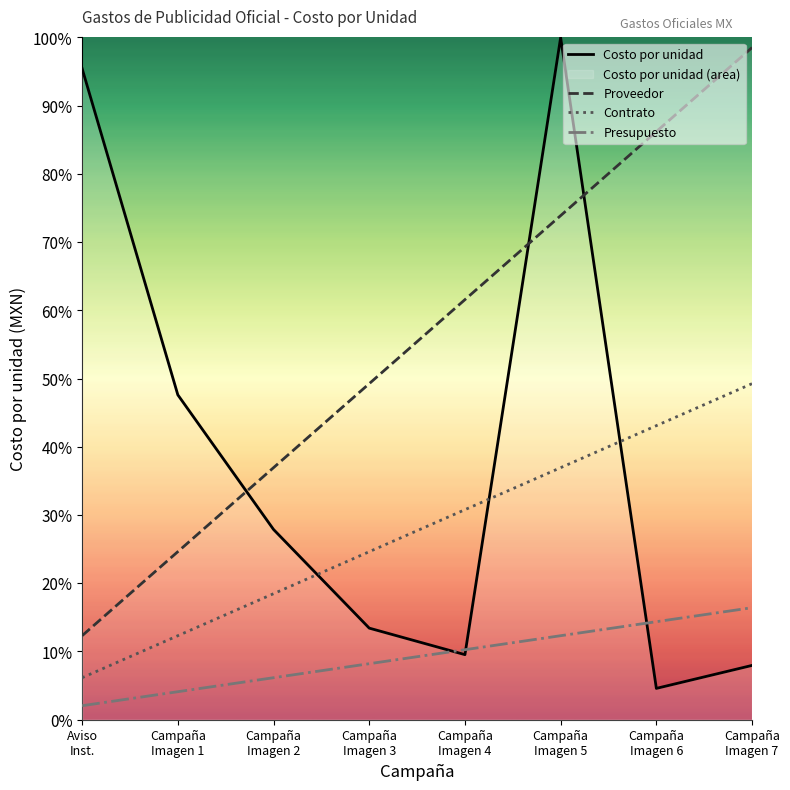

The value of Presupuesto at Campaña
Imagen 7 is 28.4. True or false?

False